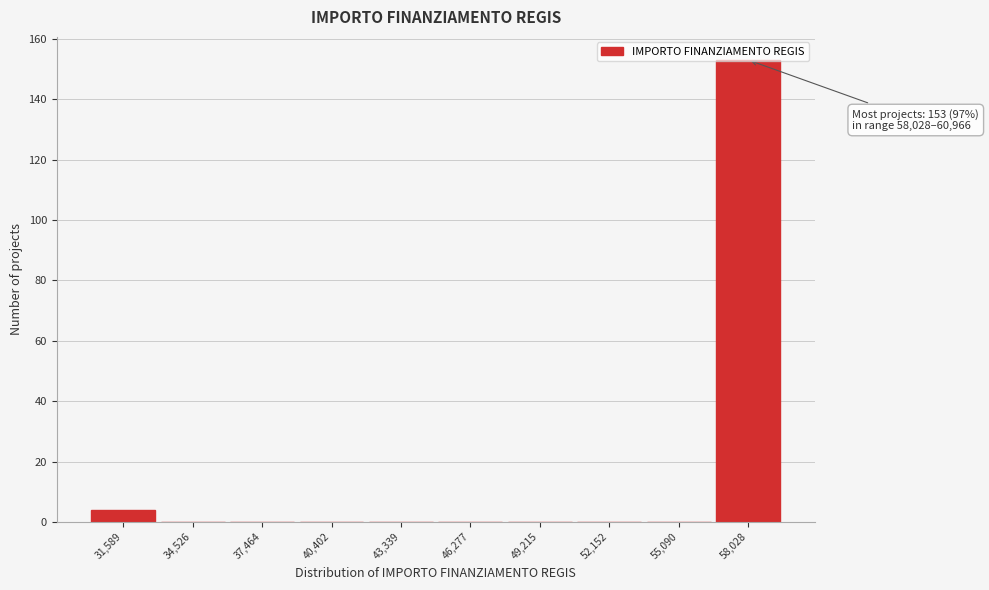

At which label is the value closest to 76?

31,589